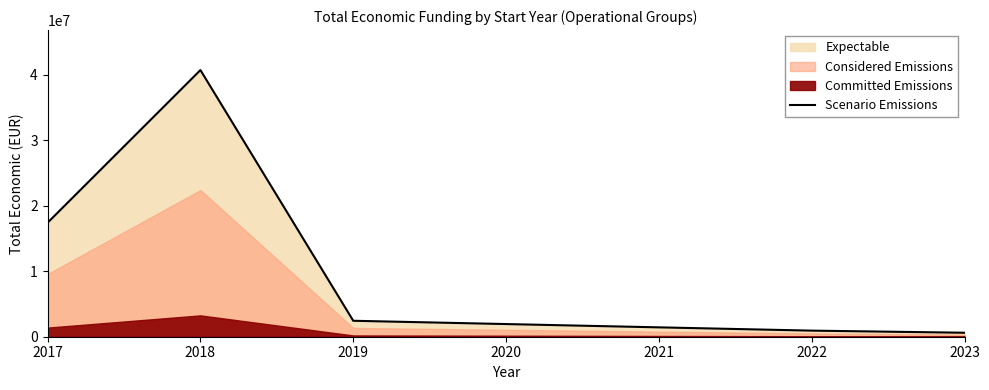

What is the minimum value shown in the chart?

607132